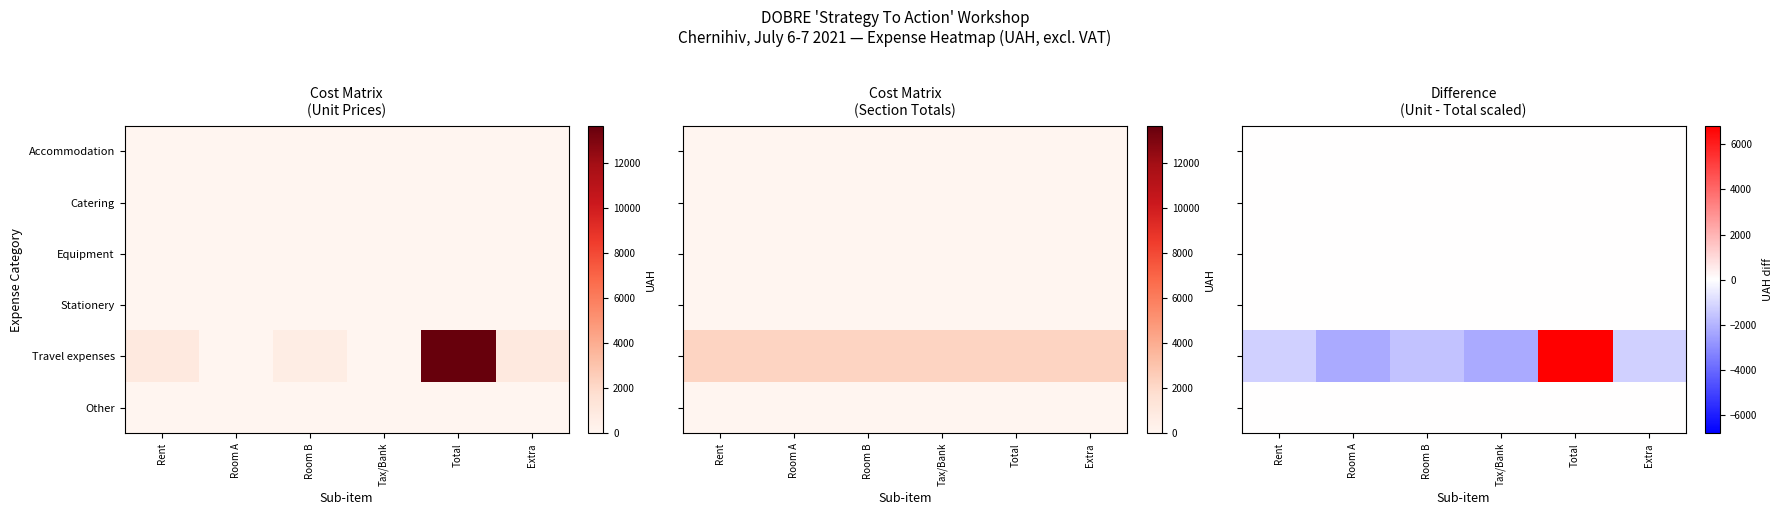

Which category has the highest value in the Stationery series?

Rent